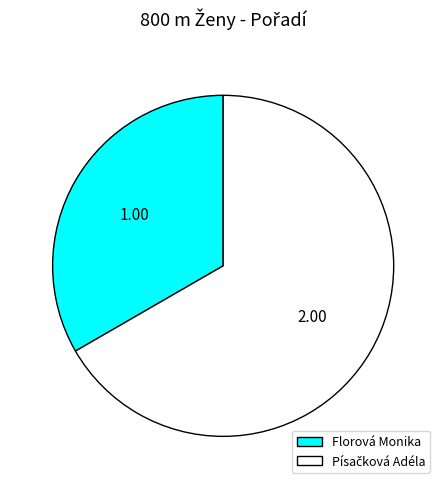

Is there a majority slice in this chart?

Yes